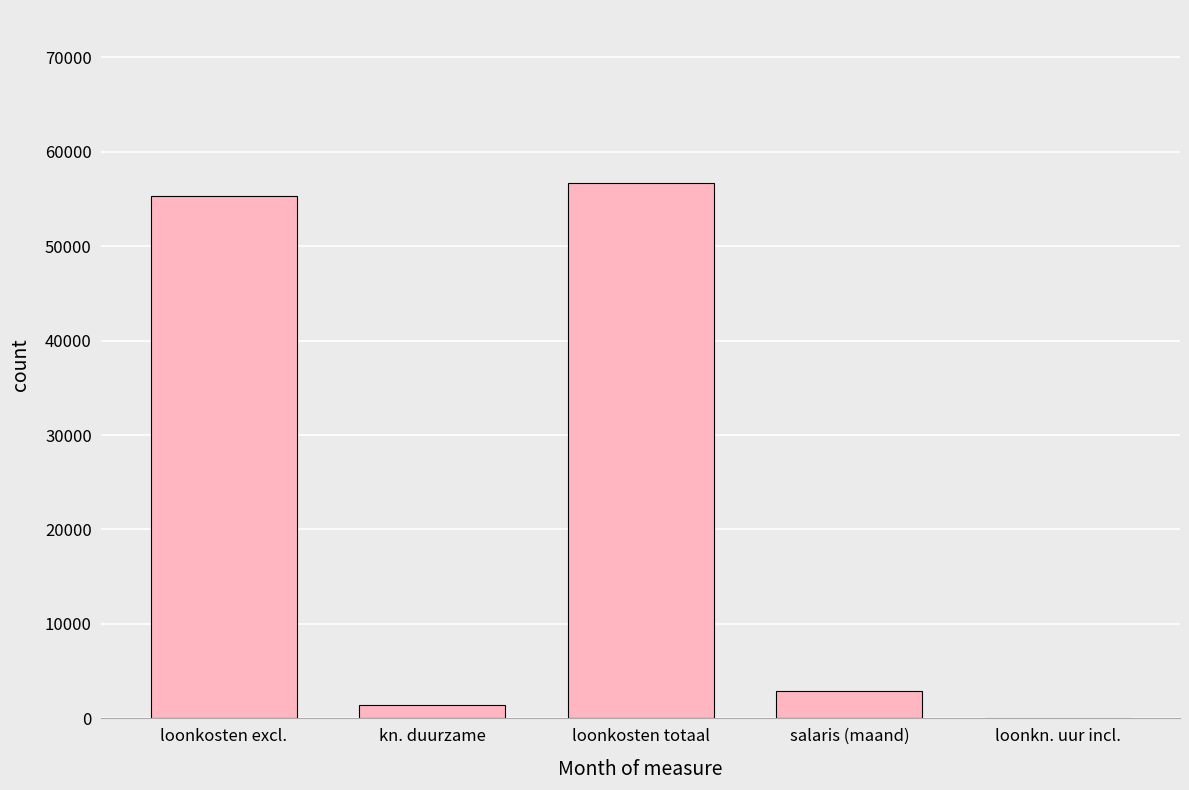

Which has a higher value, loonkosten totaal or loonkosten excl.?

loonkosten totaal